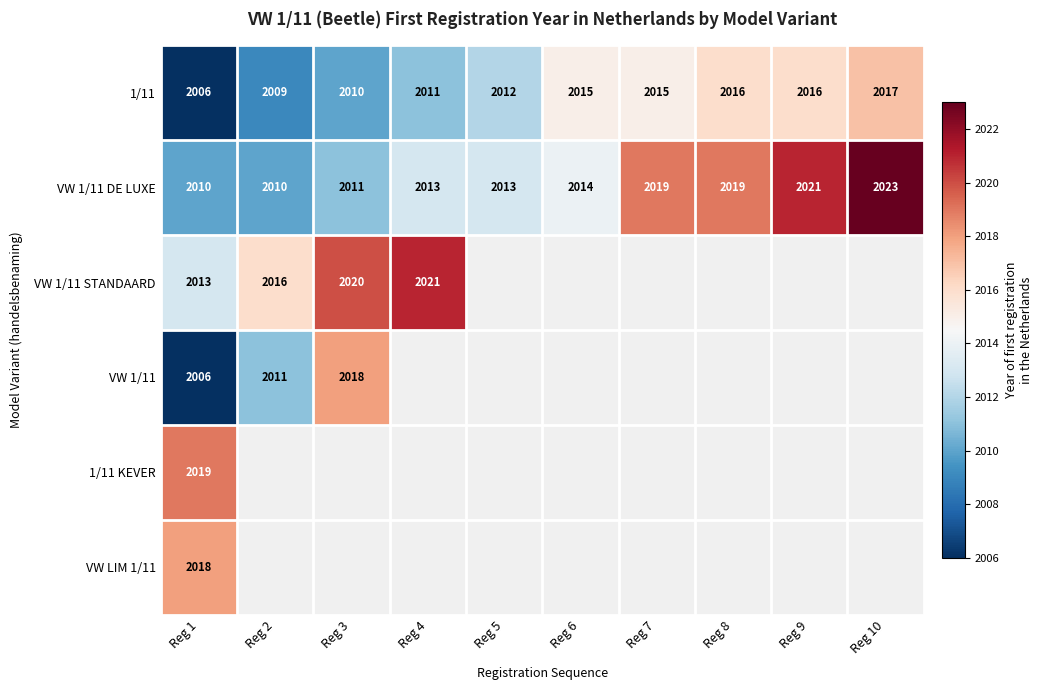

What is the lowest value of the VW 1/11 DE LUXE series?

2010